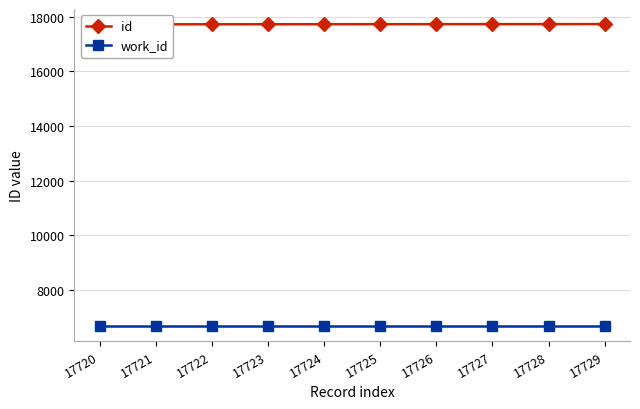

List the series in order of their overall mean, highest first.

id, work_id